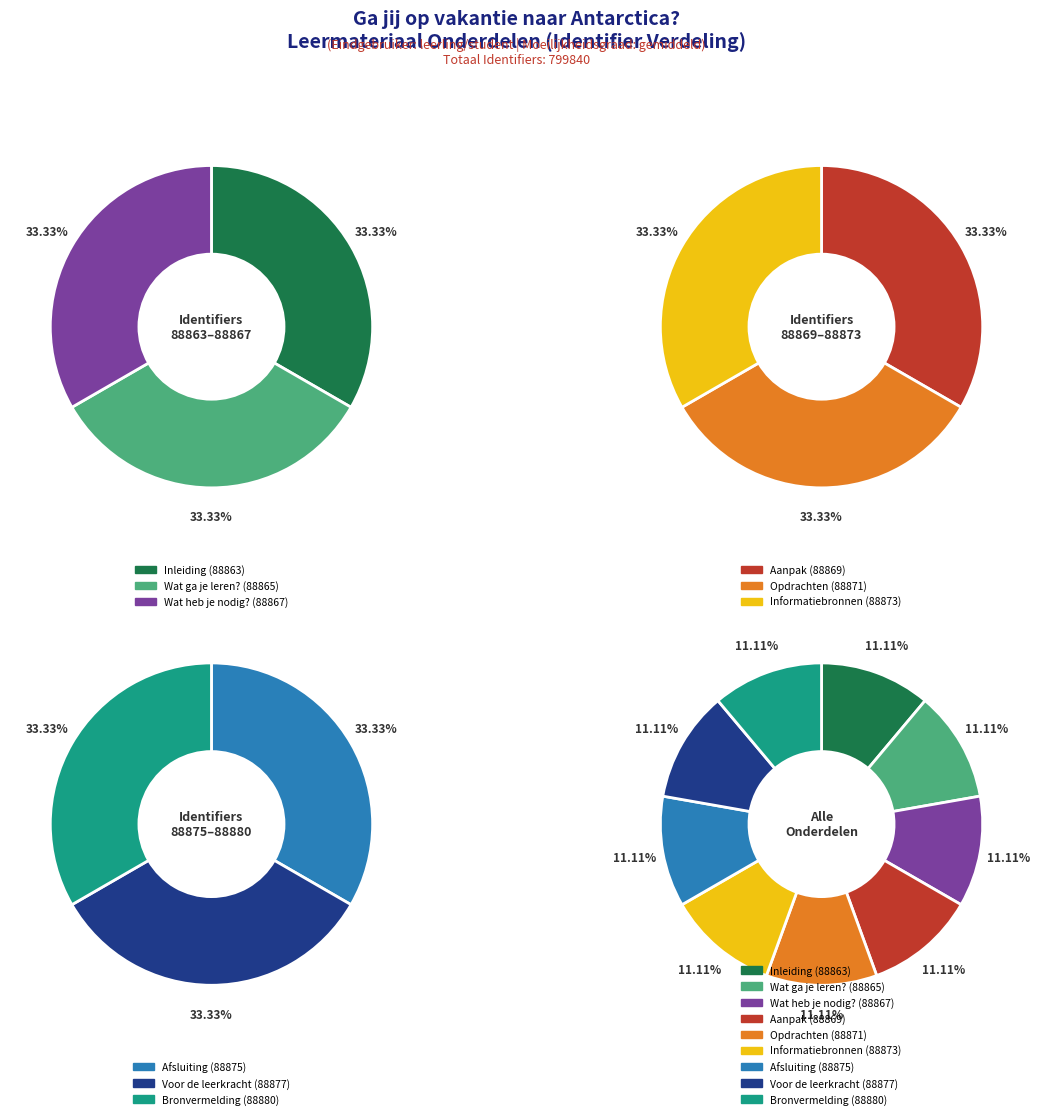

What percentage is the Inleiding slice, to the nearest percent?

11%